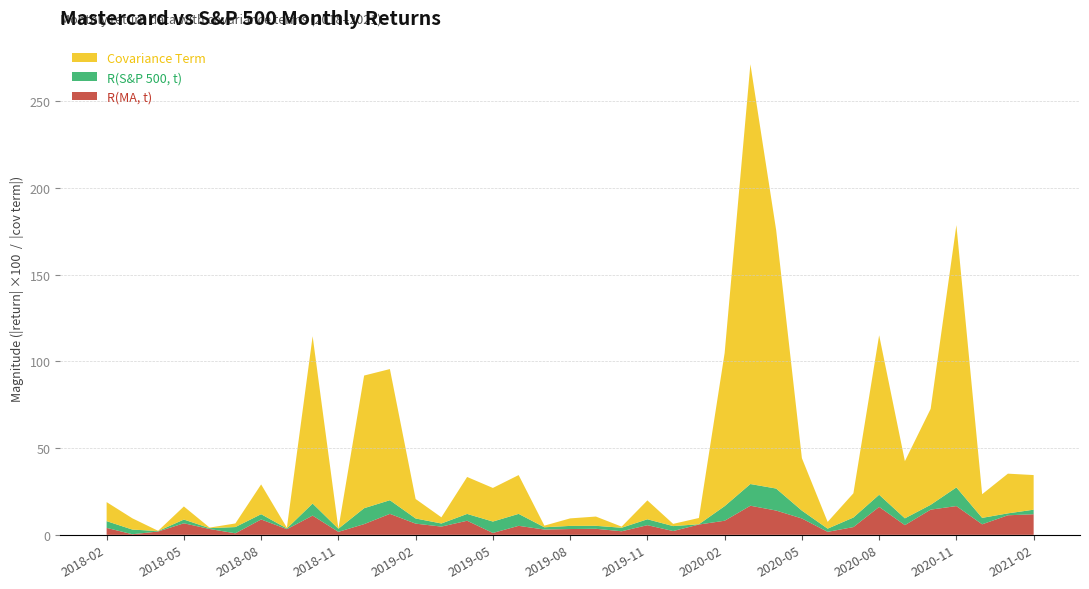

What is the highest value of the R(MA, t) series?

16.8